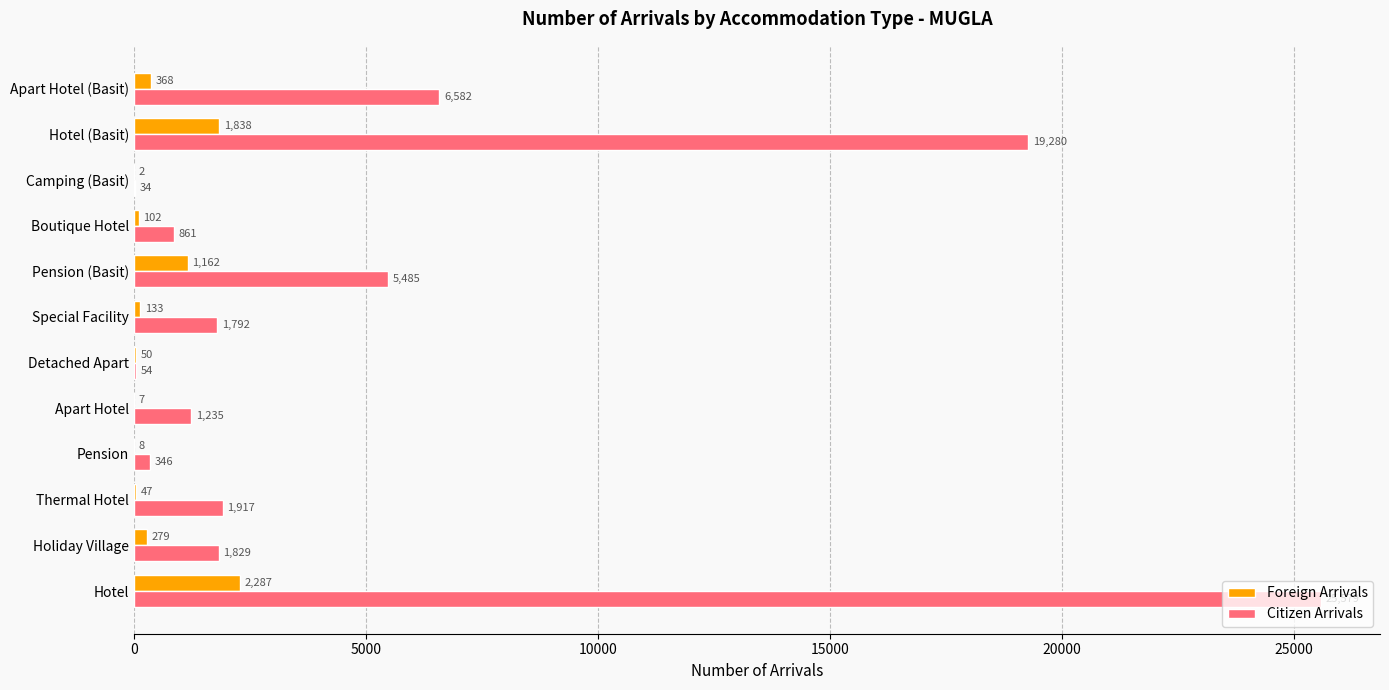

Which category has the highest value across all series?

Hotel